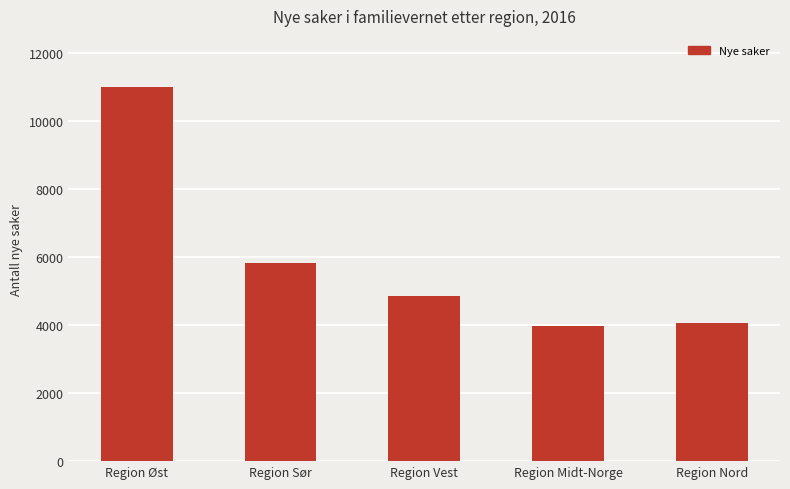

Where does the data first go above 4838?

Region Øst